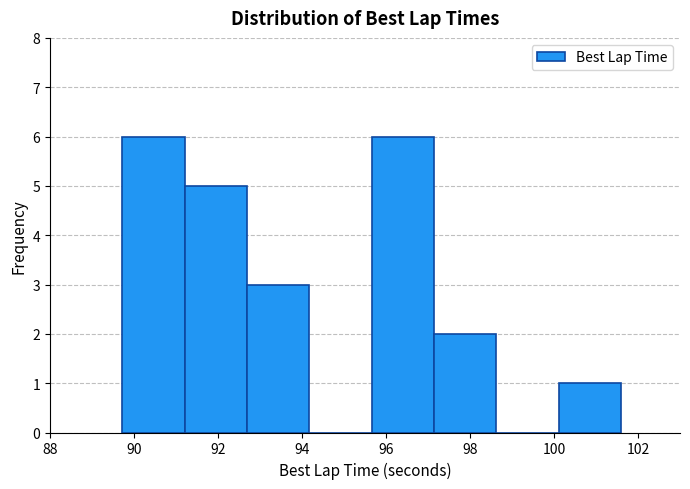

What is the height of the bar covering 92.6 to 94.2 on the x-axis? Neither the bar edges nor the heights are printed on the chart, so give them approximately, as read against the axes.

3